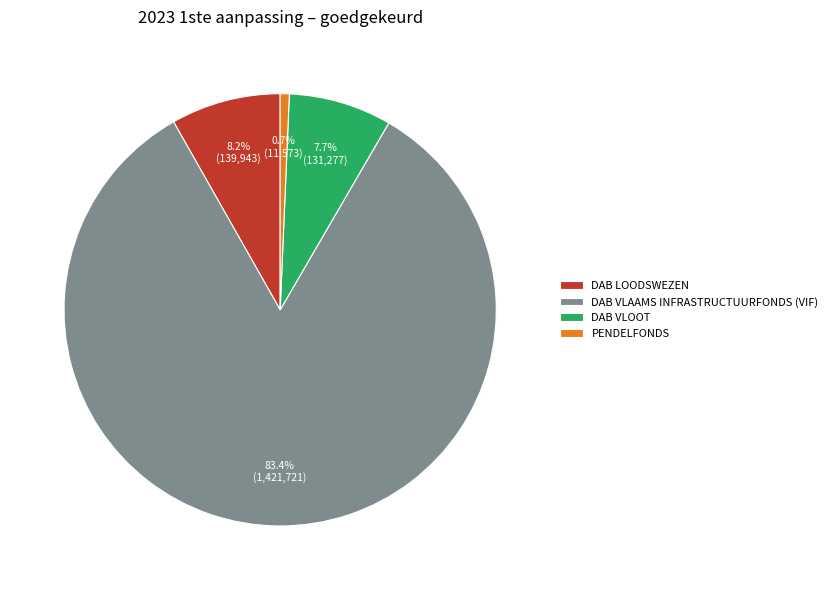

Between DAB LOODSWEZEN and DAB VLAAMS INFRASTRUCTUURFONDS (VIF), which is larger?

DAB VLAAMS INFRASTRUCTUURFONDS (VIF)